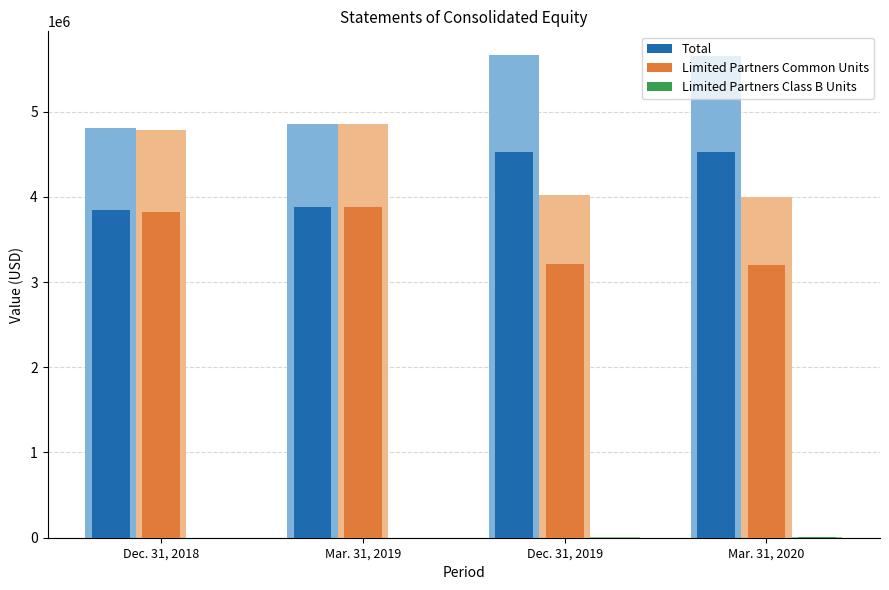

At which category does the chart reach its peak across all series?

Dec. 31, 2019